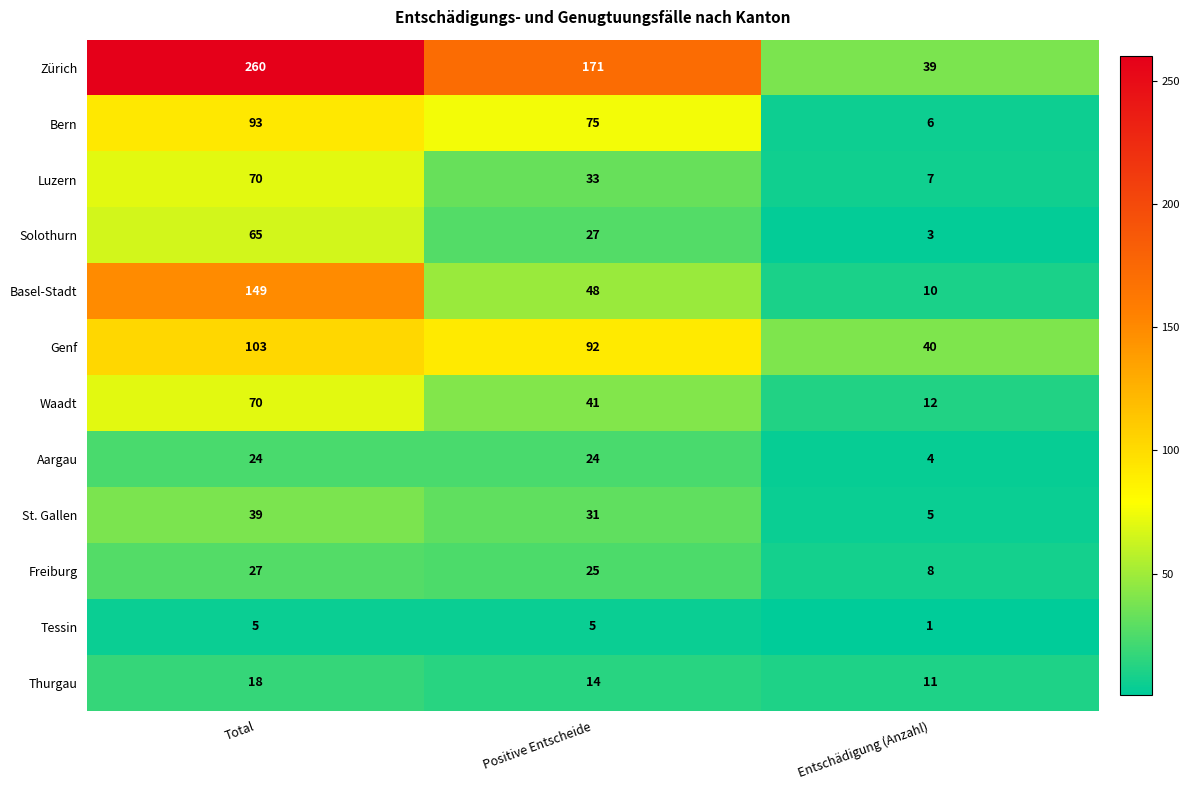

What is the total value across all series at Entschädigung (Anzahl)?

146